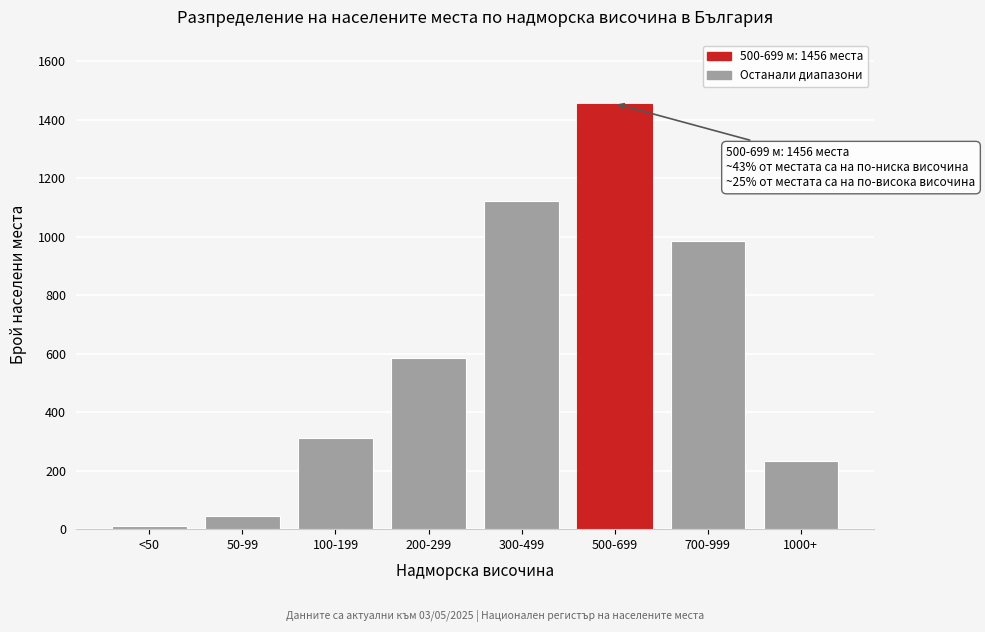

Reading left to right, extract all data points from this chart.

<50=12	50-99=45	100-199=312	200-299=587	300-499=1124	500-699=1456	700-999=987	1000+=234